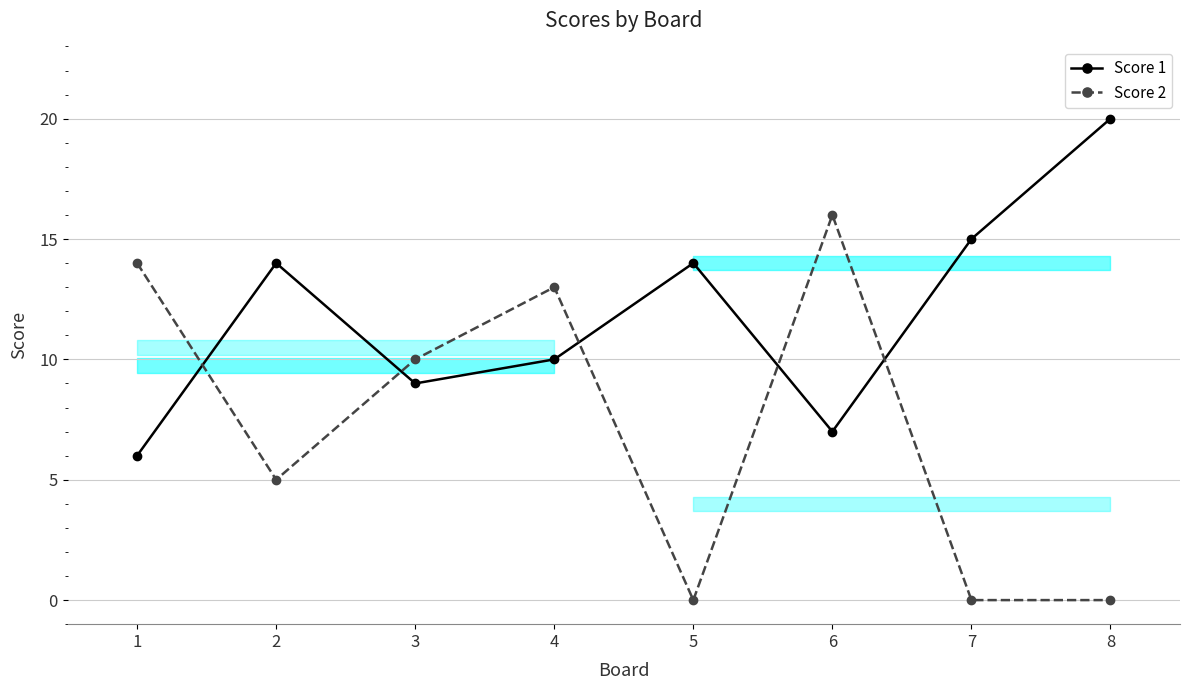

True or false: Score 1 and Score 2 cross at least once.

True